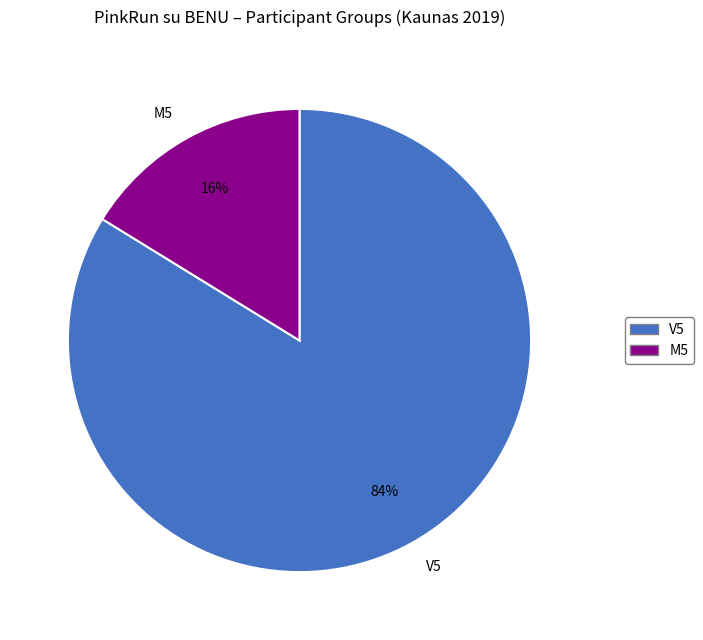

What is the majority slice?

V5